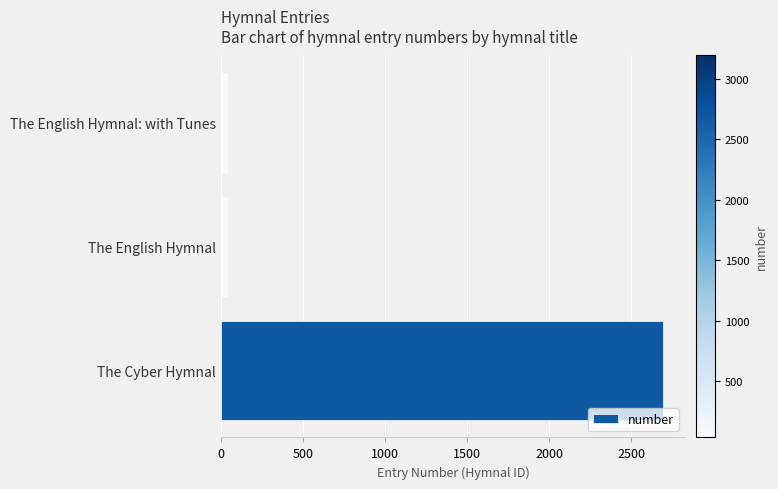

What is the greatest value displayed?

2692